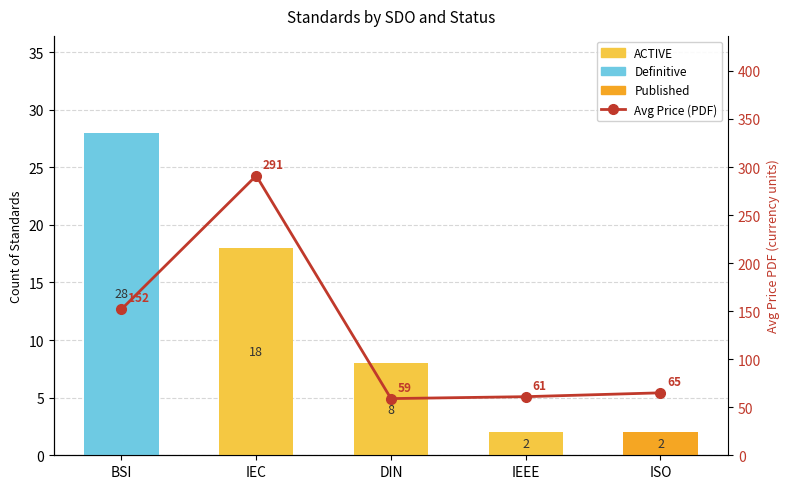

Is the value of Avg Price (PDF) at DIN greater than the value of Published at BSI?

Yes